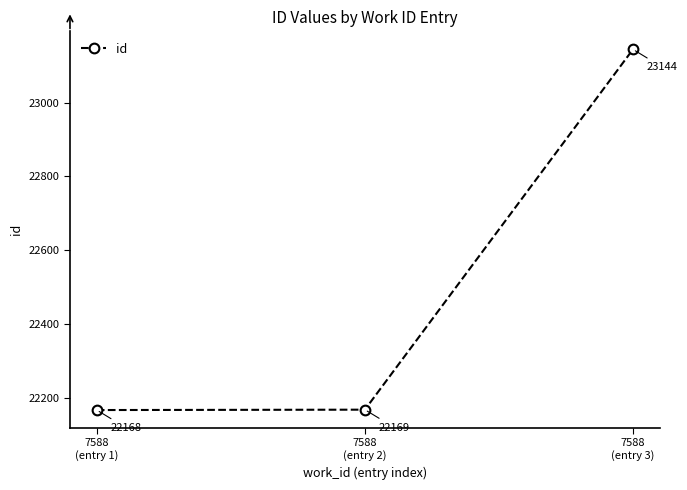

What is the label of the 3rd point from the right?

7588
(entry 1)